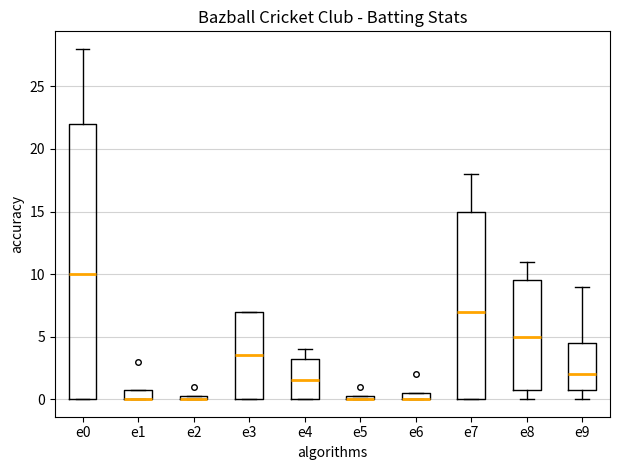

Where is the lower edge of the box for e0 on the y-axis? The values are not printed on the chart, so give them approximately, as read against the axis.

0.0